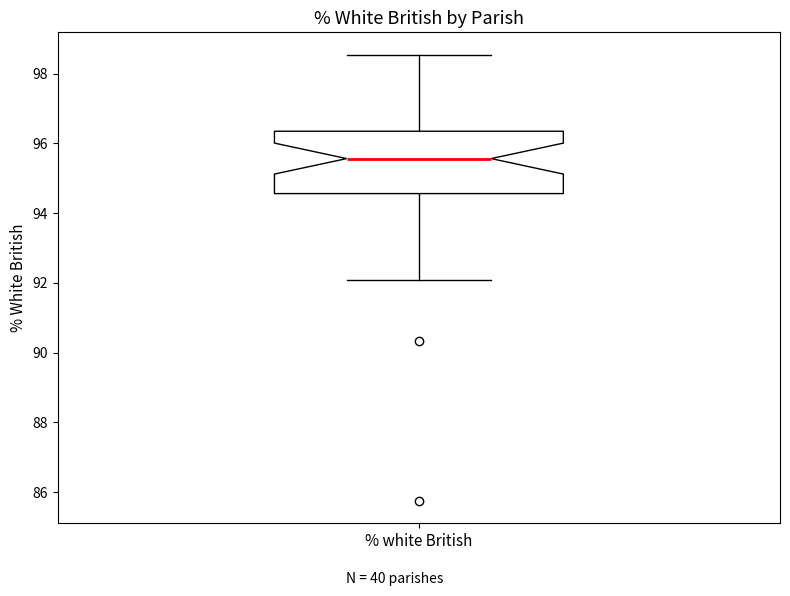

Transcribe this box plot: give where the median line is, the range the box spans, and where the two whiskers end, as read against the y-axis. The values are not printed on the chart, so give them approximately, as read against the axis.

median 95.6, box 94.6 to 96.4, whiskers 92.0 to 98.6